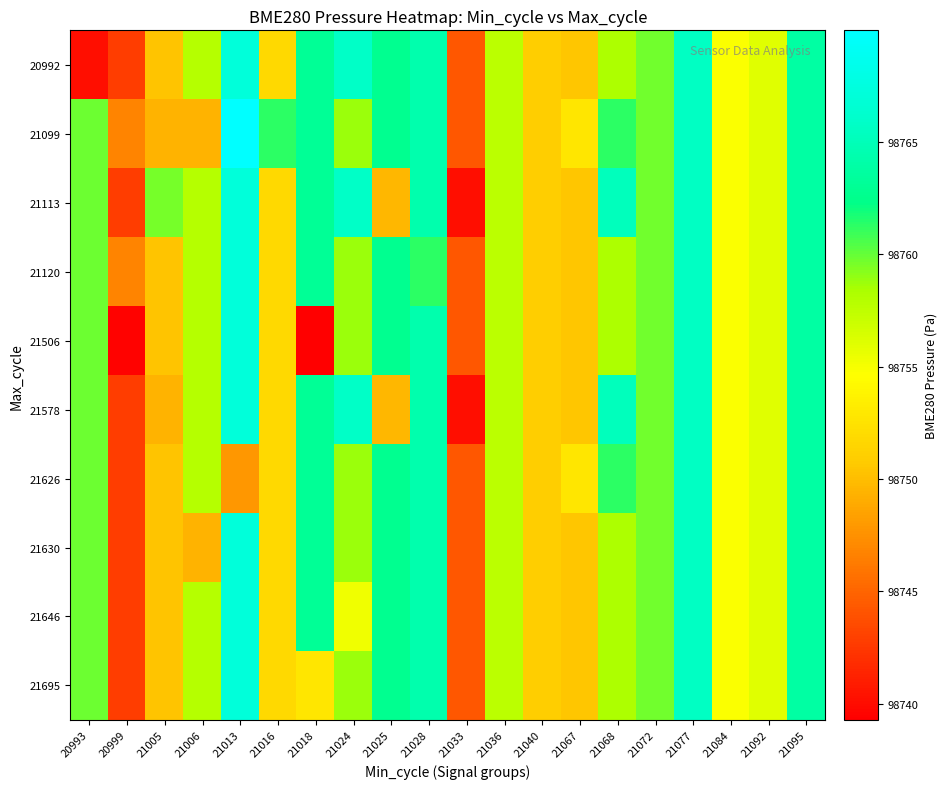

Which label corresponds to the largest value in the chart?

21013